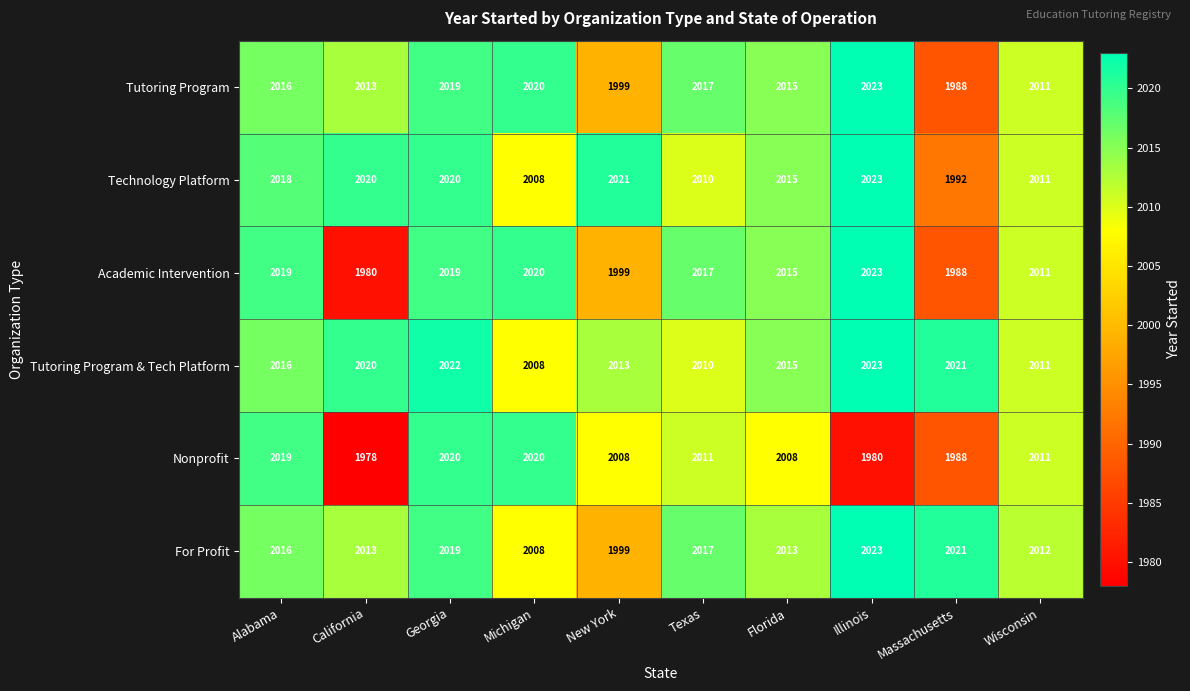

Where does the Nonprofit series first go above 2011?

Alabama